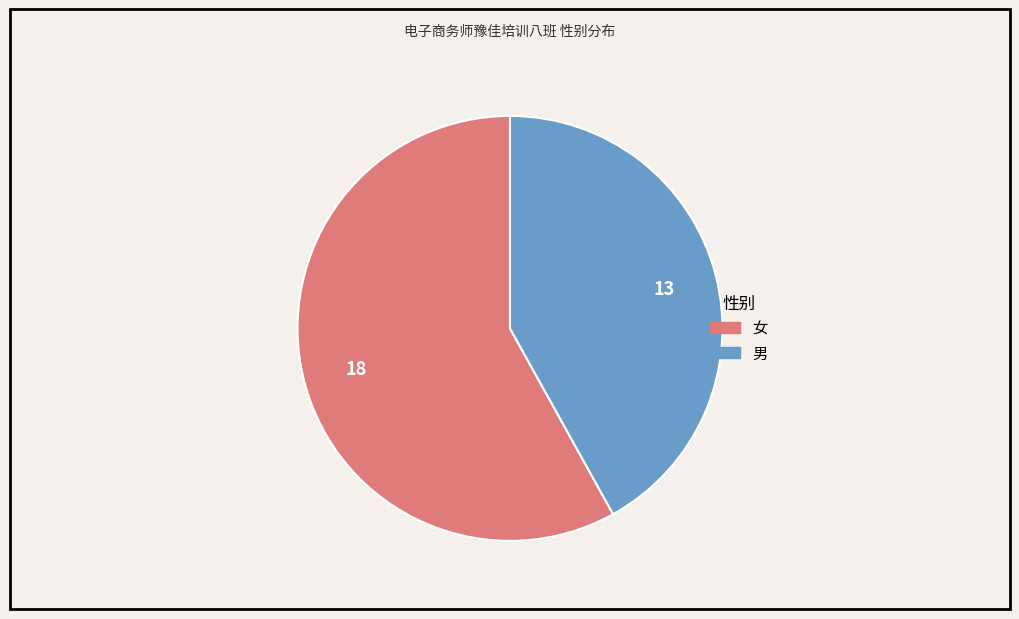

Approximately how many times larger is the value at 女 compared to 男?

1.4